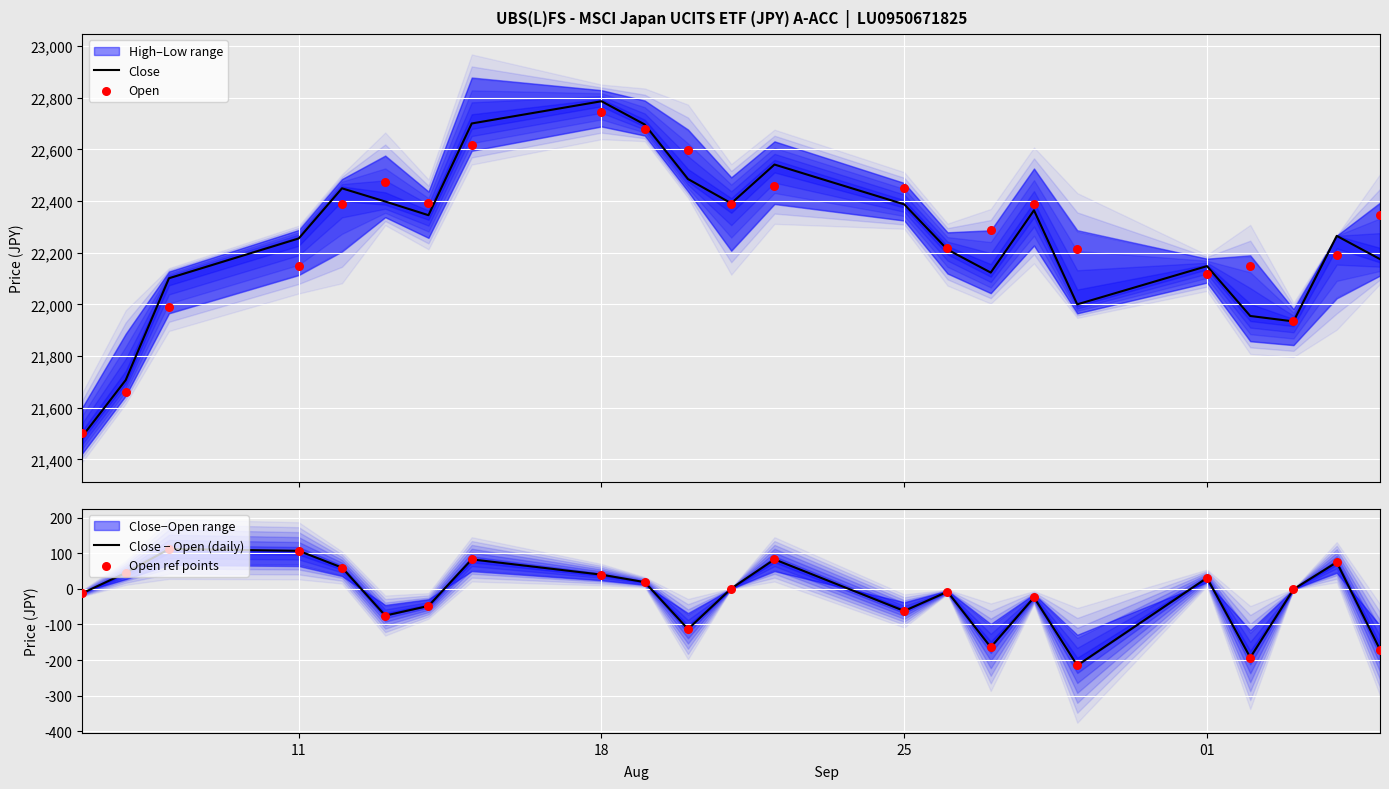

What is the maximum value for Close?

22786